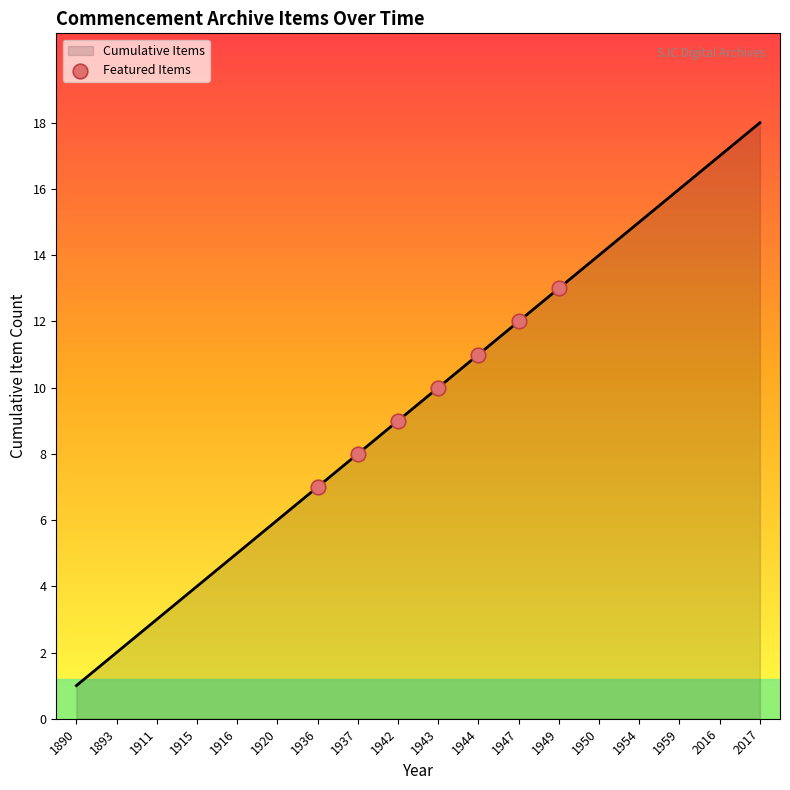

What is the change in value from 1893 to 1936?

+5